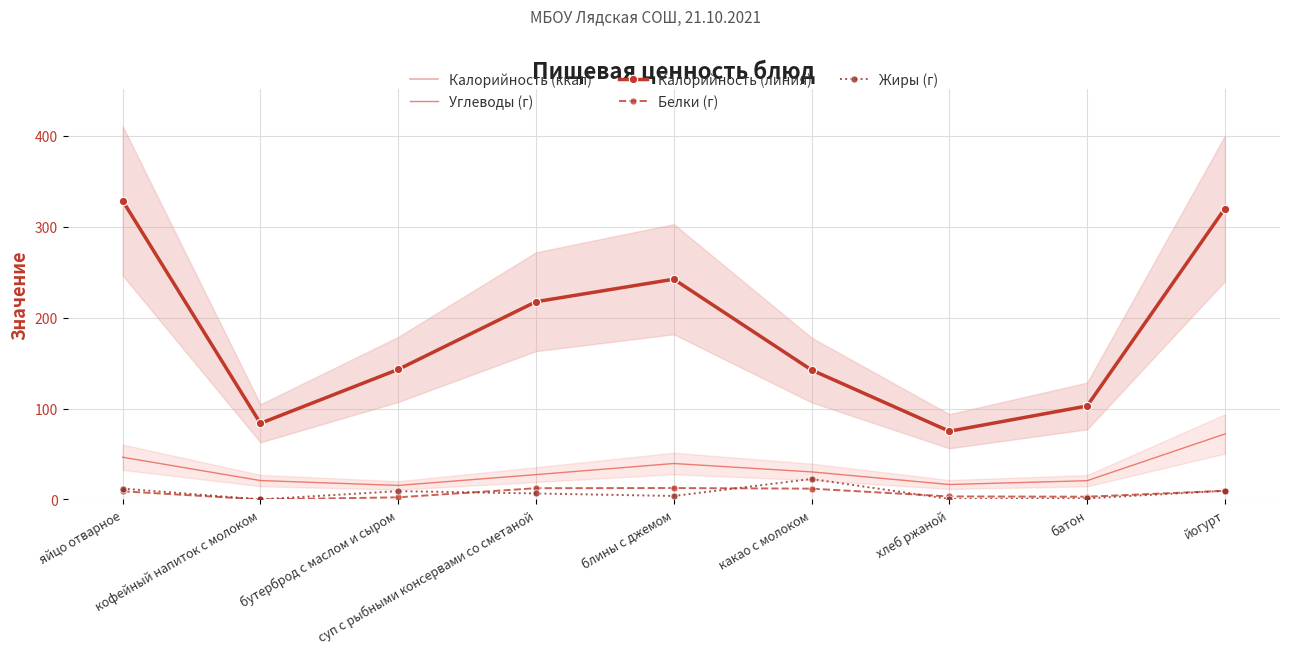

The value of Калорийность (ккал) at суп с рыбными консервами со сметаной is 78.1. True or false?

False